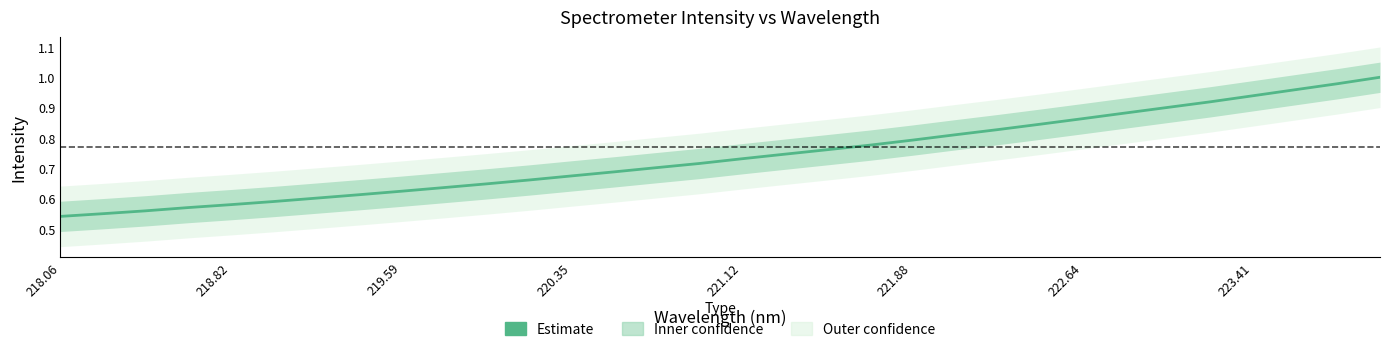

Is this an area chart (filled region under the line)?

No